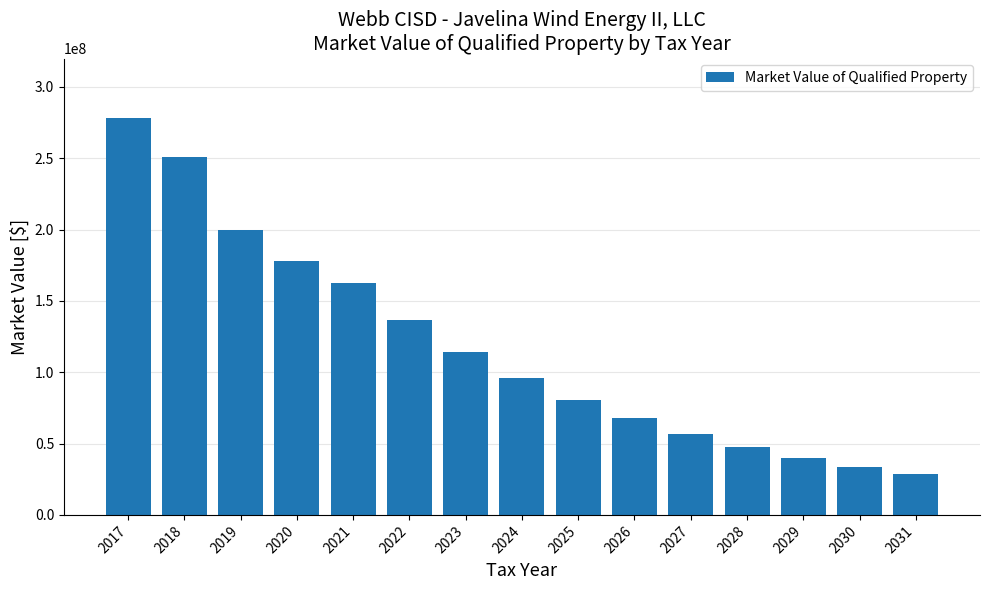

Reading left to right, list all the values displayed in this chart.

278220610.0	251000000.0	199920000.0	177870000.0	162346000.0	136370640.0	114551337.6	96223123.6	80827423.8	67895036.0	57031830.2	47906737.4	40241659.4	33802993.9	28394514.9